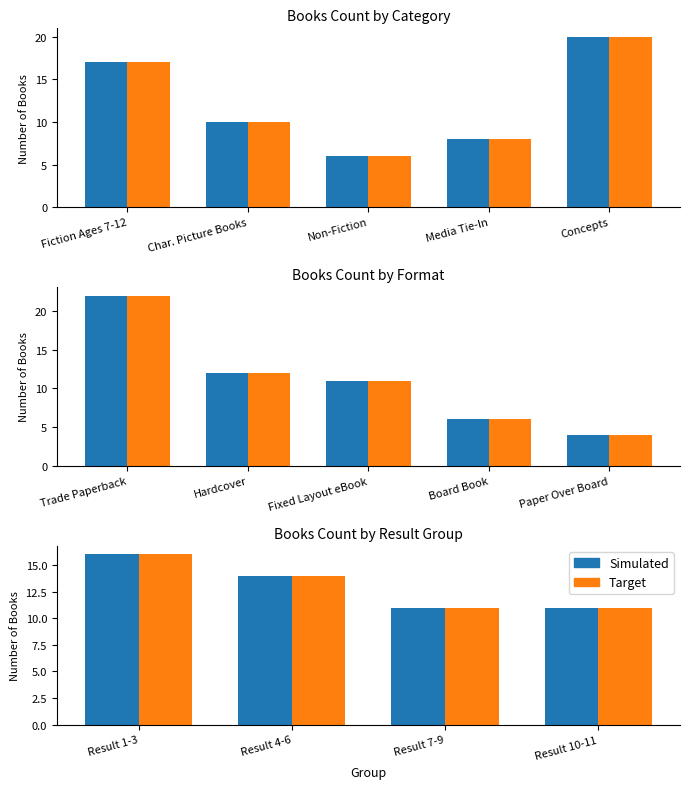

What are all the series names shown in the legend?

Simulated, Target